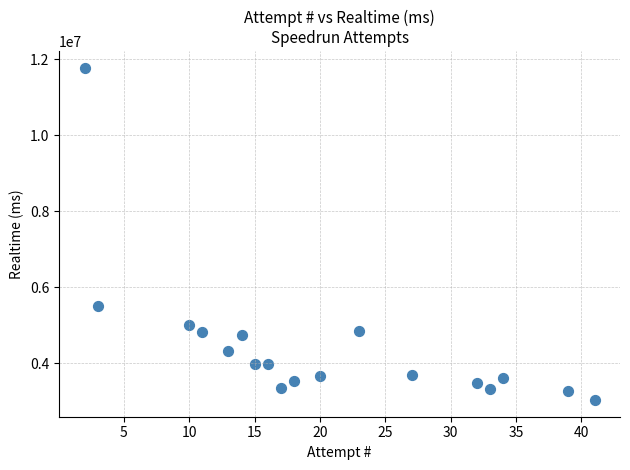

What Y value in the scatter plot is closest to 7401014?

5505044